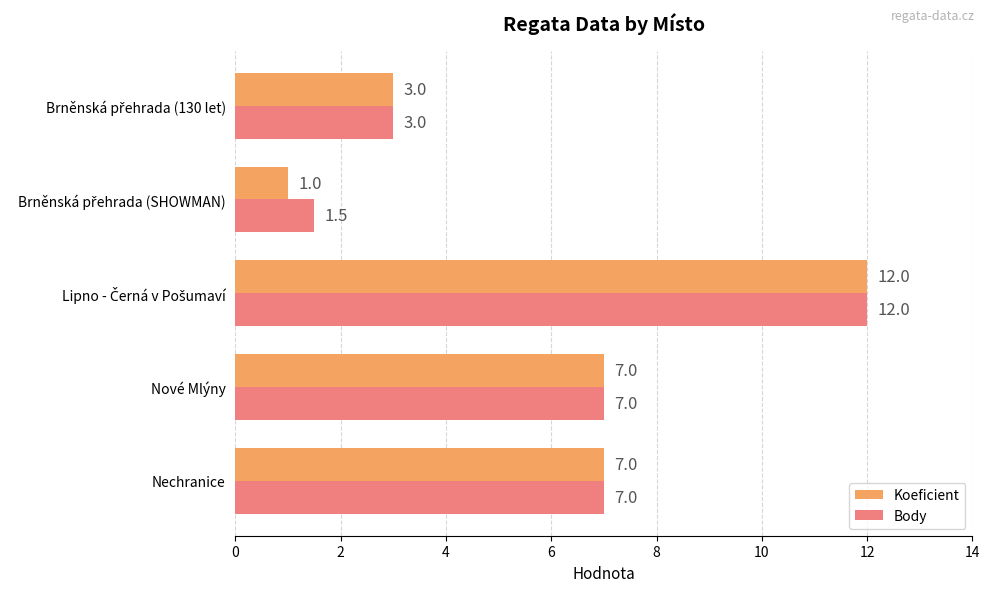

Which series has the largest range (max minus min)?

Koeficient